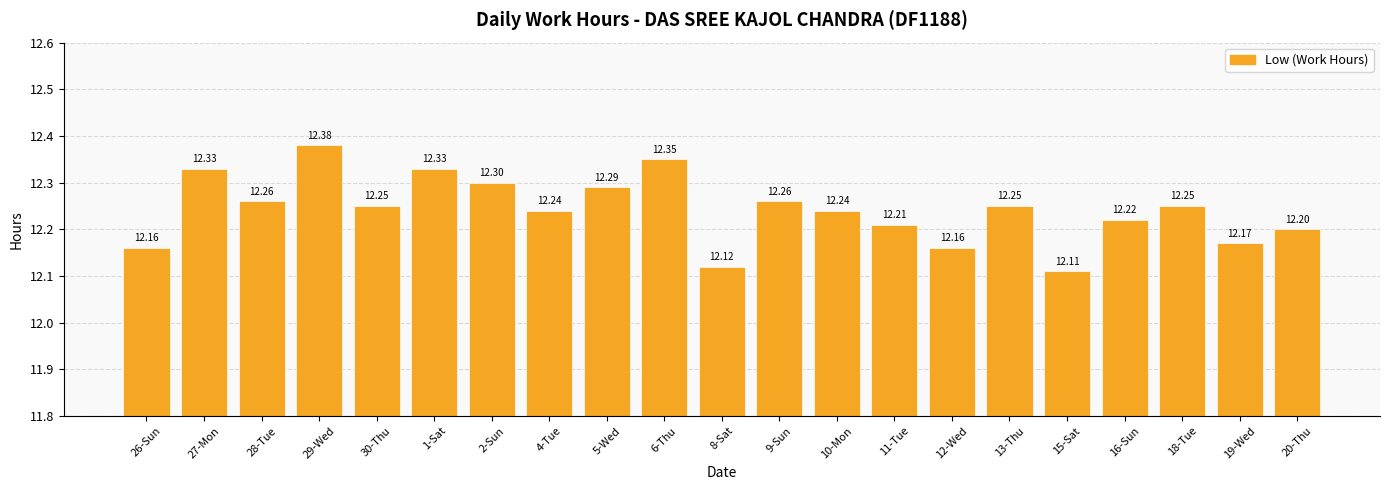

What is the difference between the second highest and minimum values?

0.2